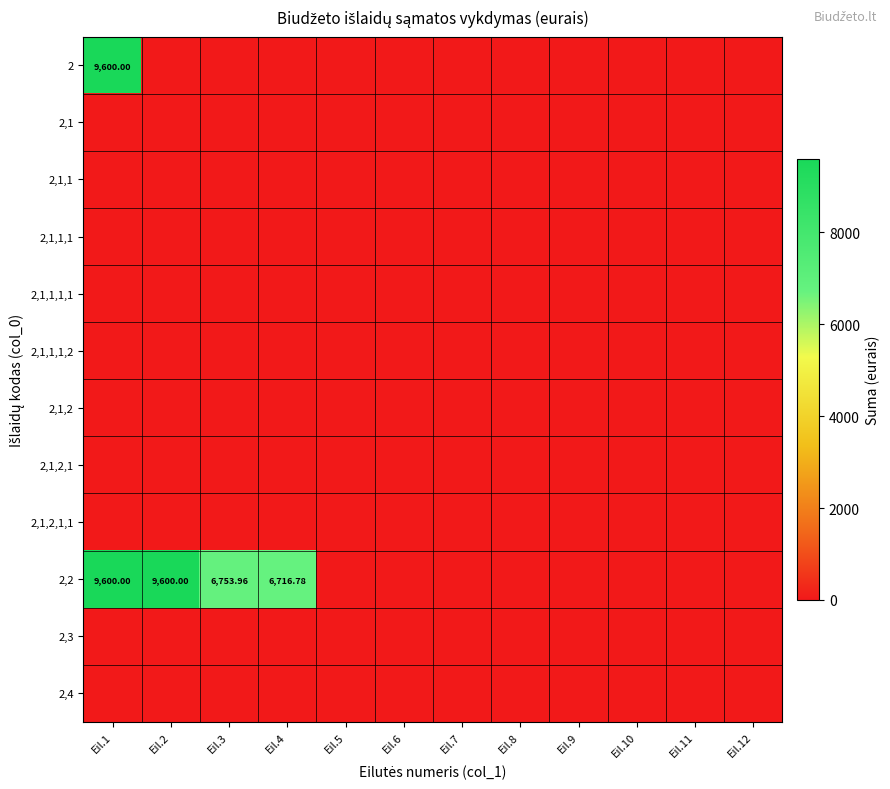

Rank the series by their maximum value, from lowest to highest.

2,1, 2,1,1, 2,1,1,1, 2,1,1,1,1, 2,1,1,1,2, 2,1,2, 2,1,2,1, 2,1,2,1,1, 2,3, 2,4, 2, 2,2